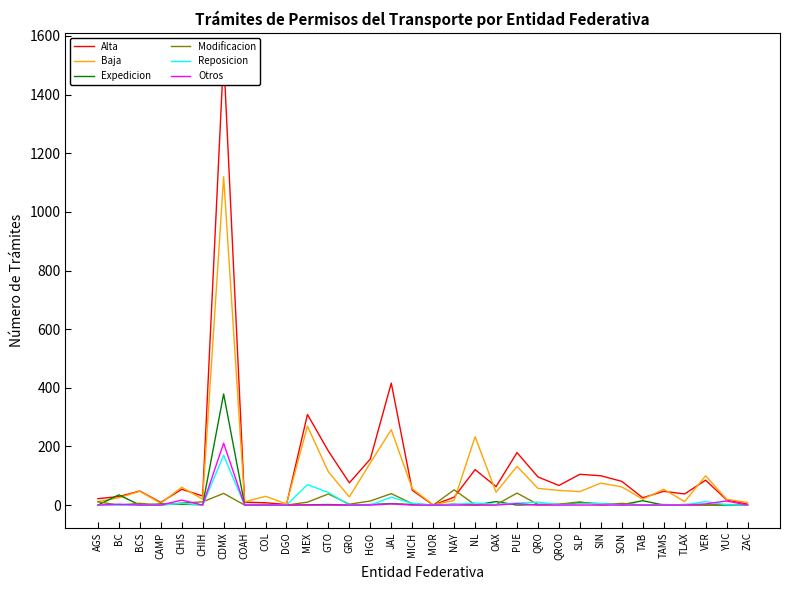

How many times do Expedicion and Alta cross each other?

2